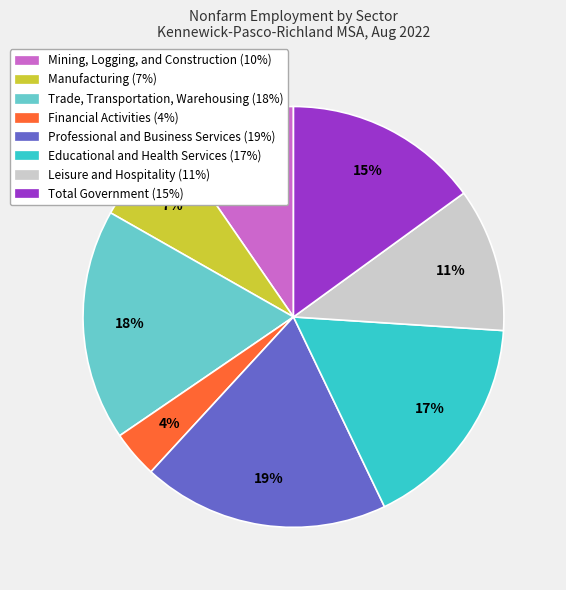

How many slices are in this pie chart?

8